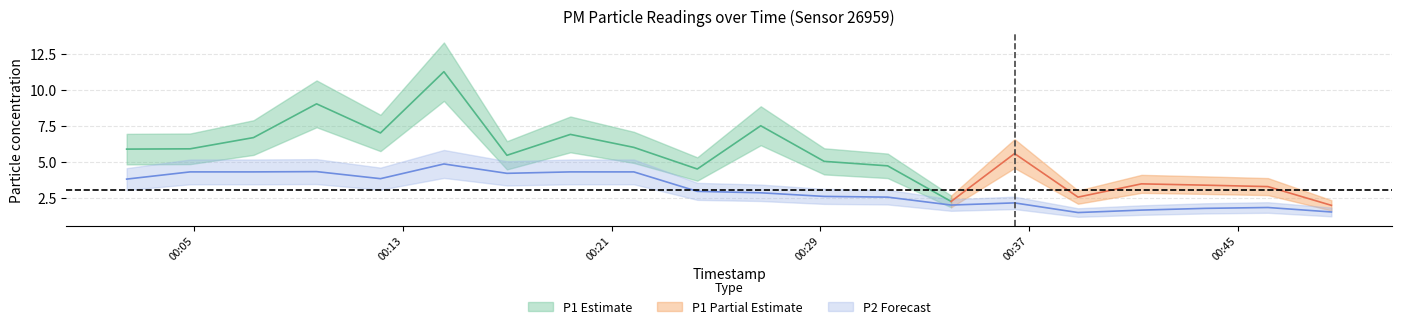

Which has a higher value, 2023-11-19T00:14:34 or 2023-11-19T00:48:36?

2023-11-19T00:14:34